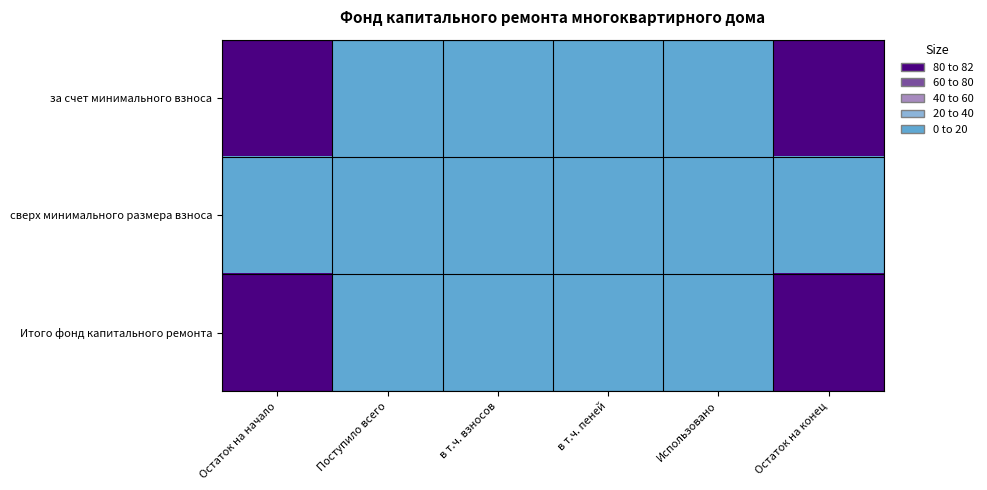

Reading right to left, transcribe all the data shown in this chart.

за счет минимального взноса: Остаток на конец=81.6	Использовано=0.0	в т.ч. пеней=0.0	в т.ч. взносов=1.6	Поступило всего=1.6	Остаток на начало=80.0
сверх минимального размера взноса: Остаток на конец=0.0	Использовано=0.0	в т.ч. пеней=0.0	в т.ч. взносов=0.0	Поступило всего=0.0	Остаток на начало=0.0
Итого фонд капитального ремонта: Остаток на конец=81.6	Использовано=0.0	в т.ч. пеней=0.0	в т.ч. взносов=1.6	Поступило всего=1.6	Остаток на начало=80.0